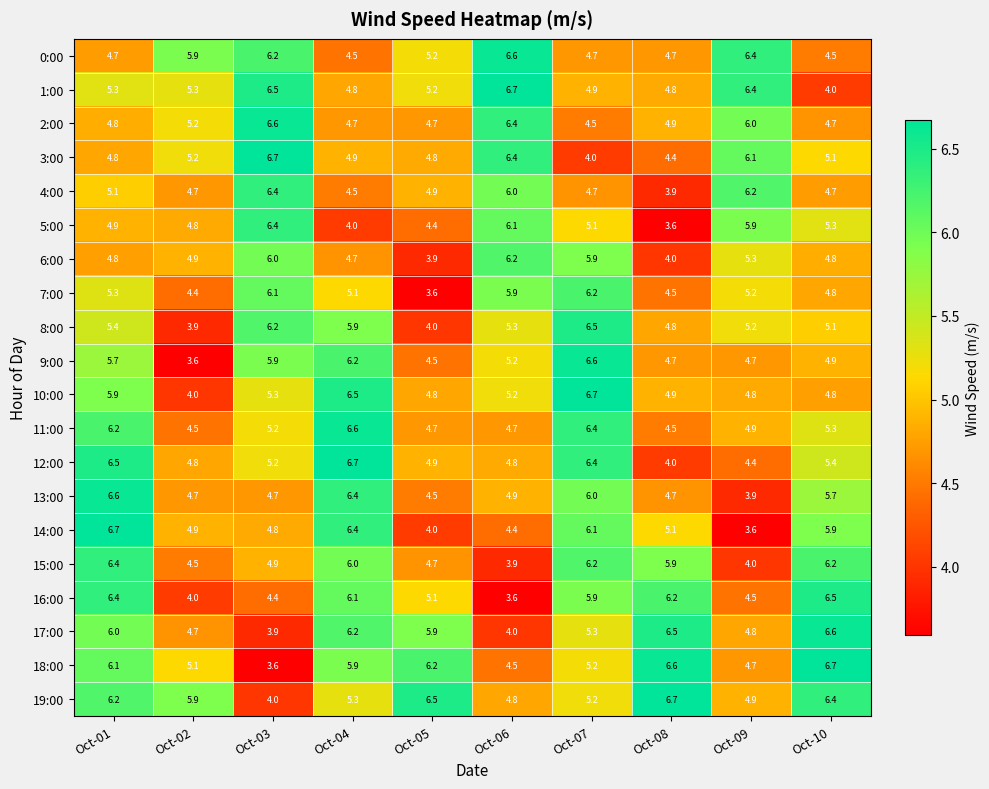

How many values in the 8:00 series are below 5?

3